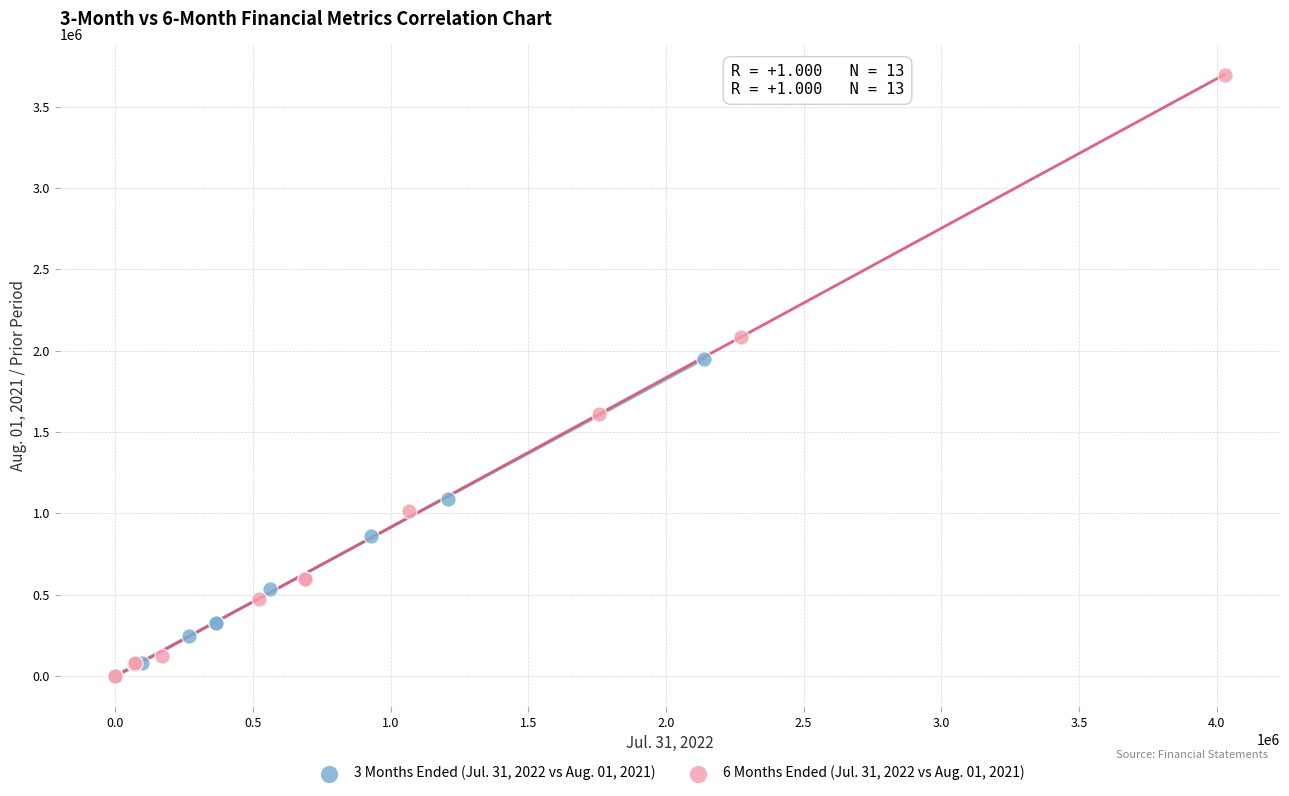

Which series reaches the maximum Y coordinate?

6 Months Ended (Jul. 31, 2022 vs Aug. 01, 2021)